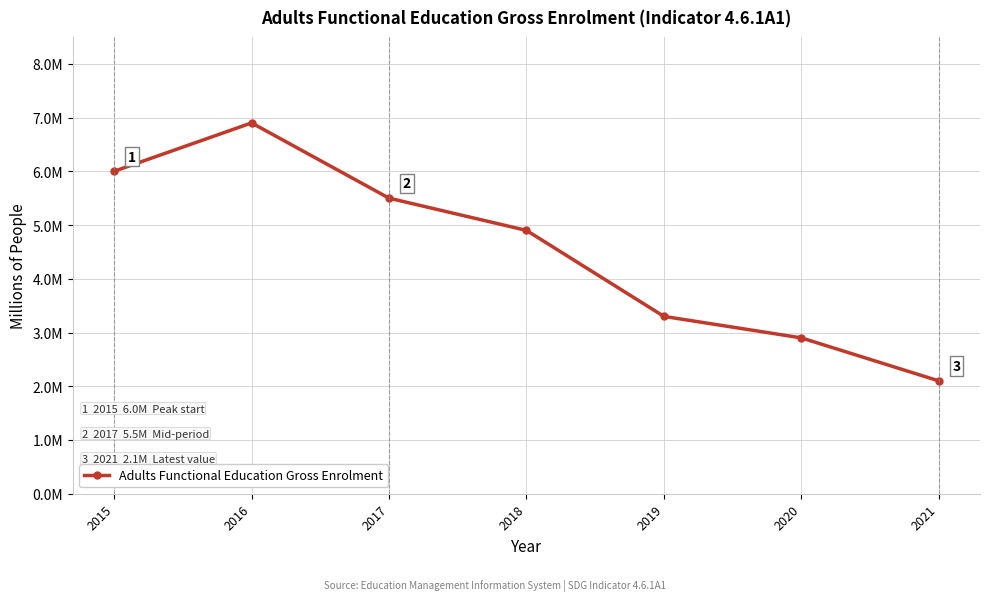

Reading right to left, what are all the values shown in this chart?

2021=2.1	2020=2.9	2019=3.3	2018=4.9	2017=5.5	2016=6.9	2015=6.0